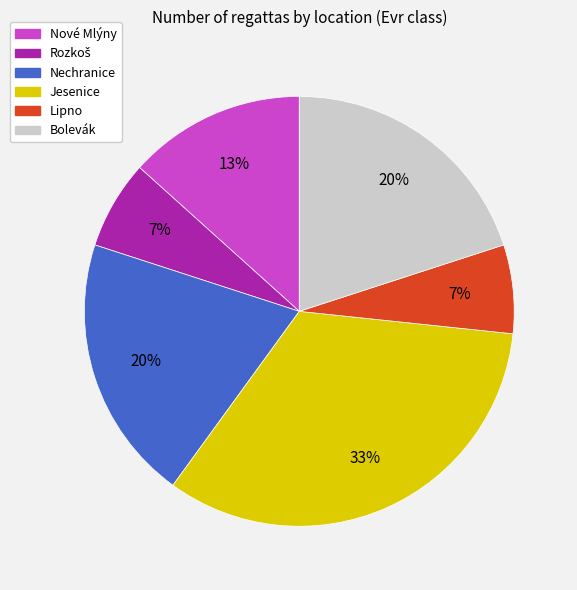

The Jesenice slice represents 19% of the pie. True or false?

False